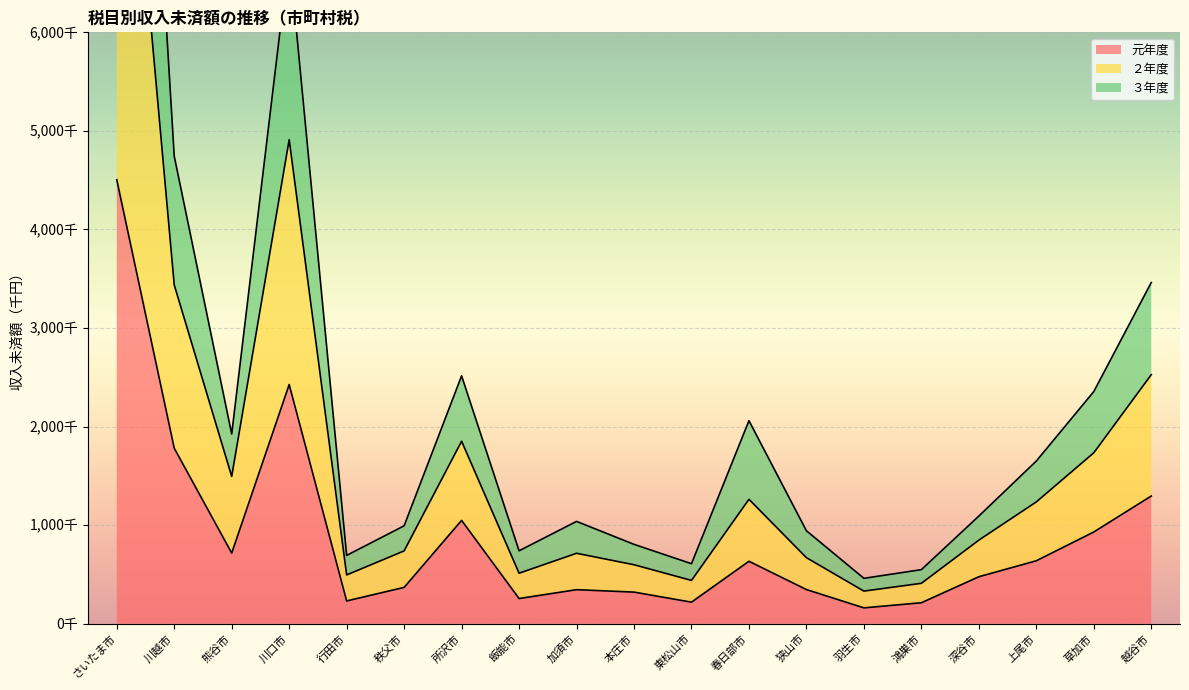

What are all the series names shown in the legend?

元年度, ２年度, ３年度